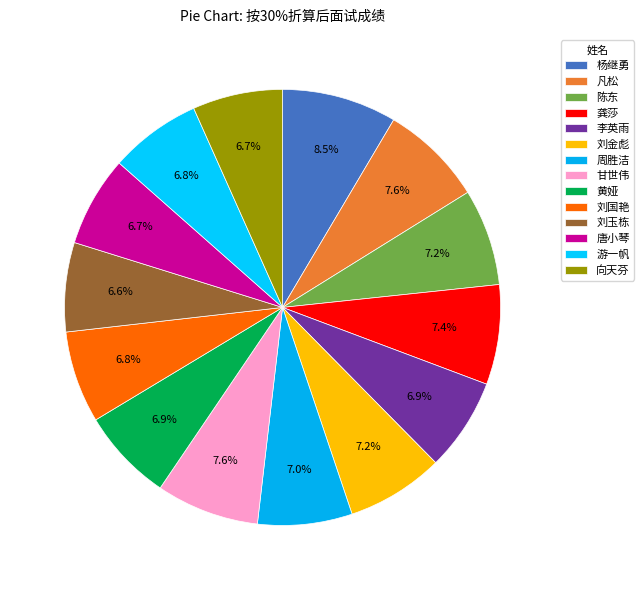

To the nearest percent, what is the average slice percentage?

7%